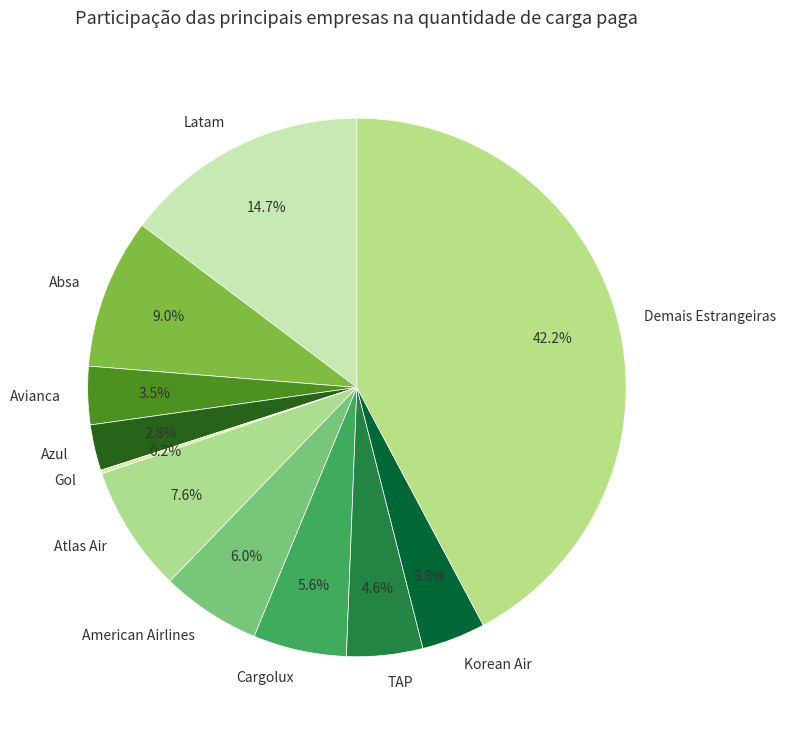

Is there any slice that represents more than half of the pie?

No